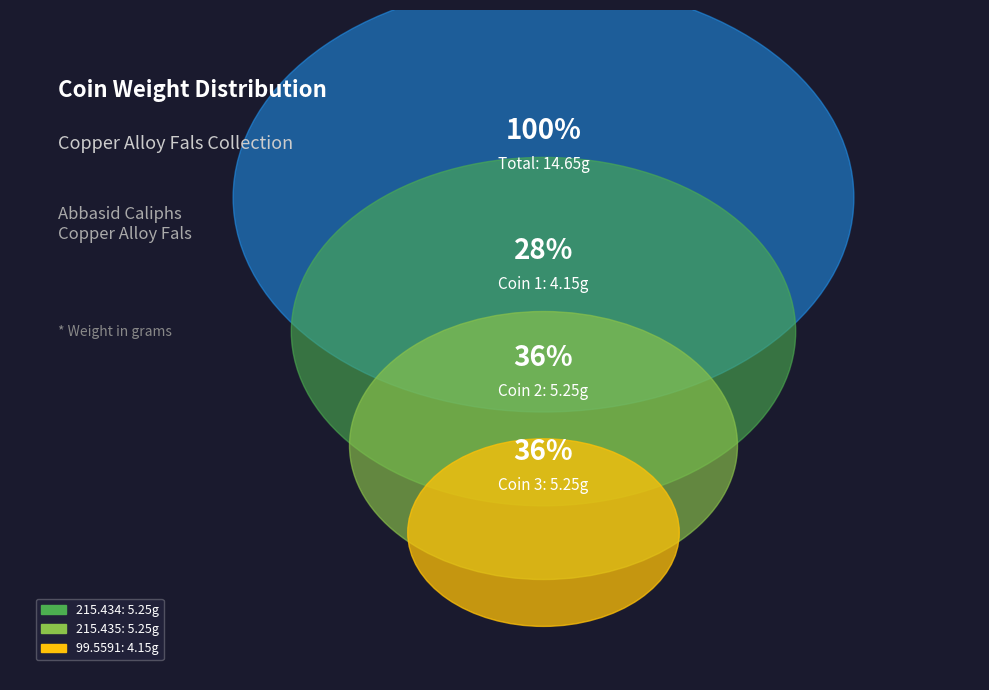

True or false: 1917.215.435 accounts for 47% of the total.

False